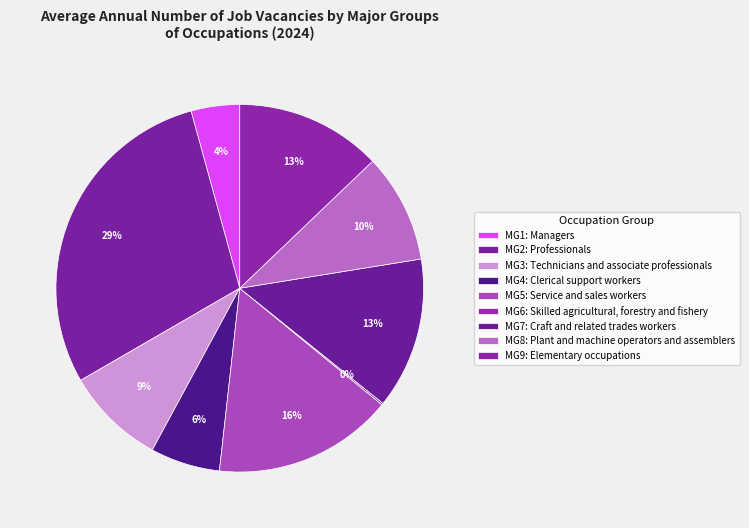

Which slice is the largest?

MG2: Professionals